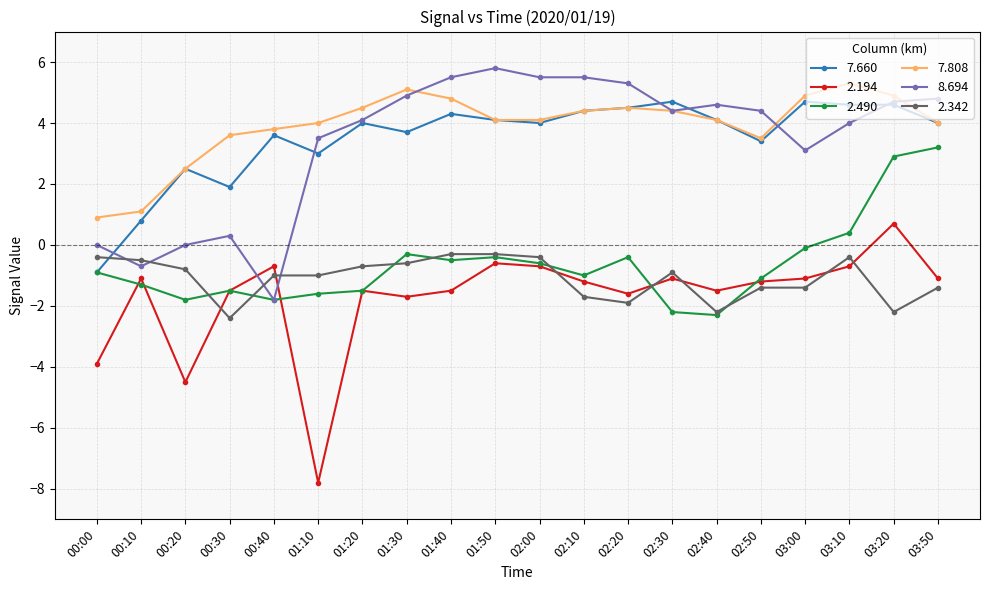

What is the sum of all 2.490 values?

-12.8